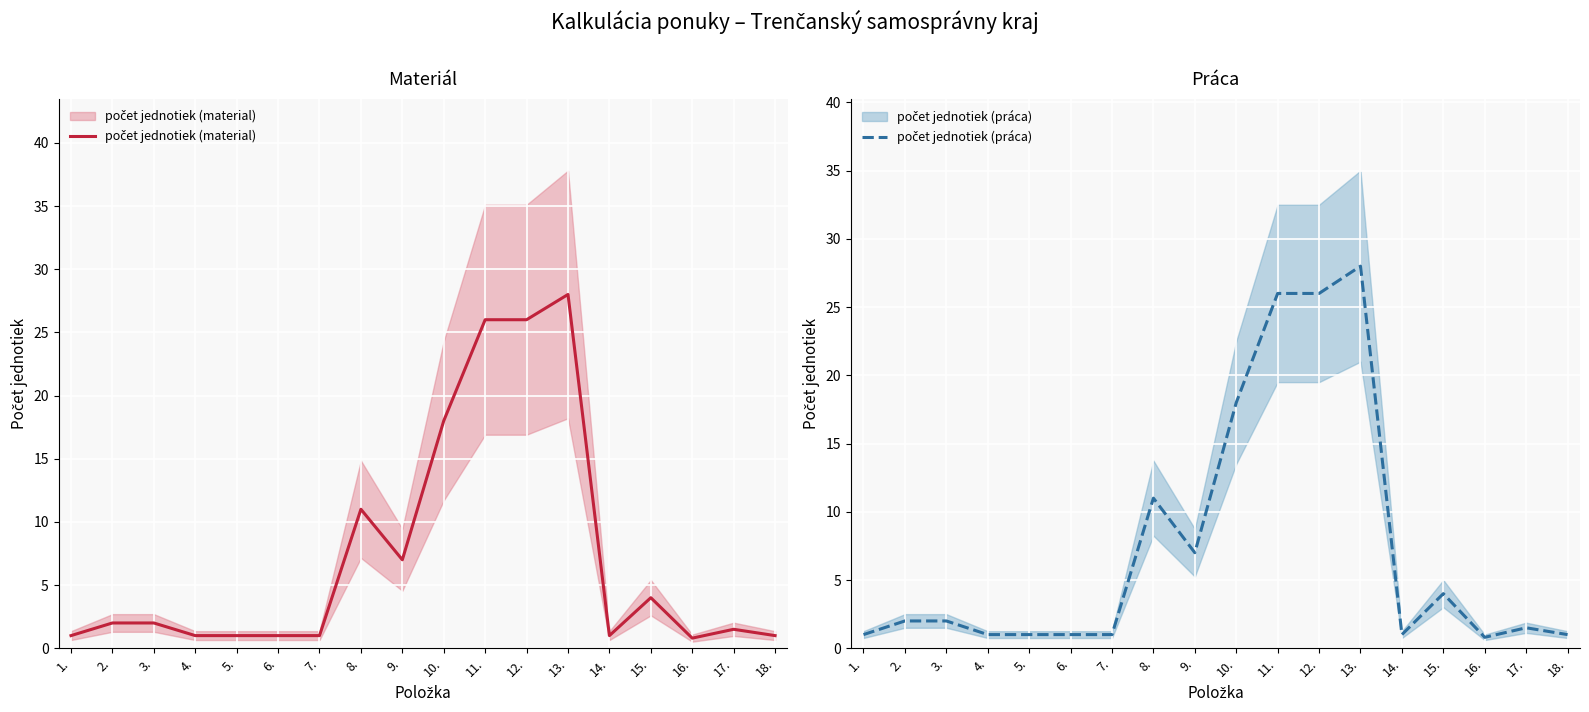

What is the minimum value shown in the chart?

0.8